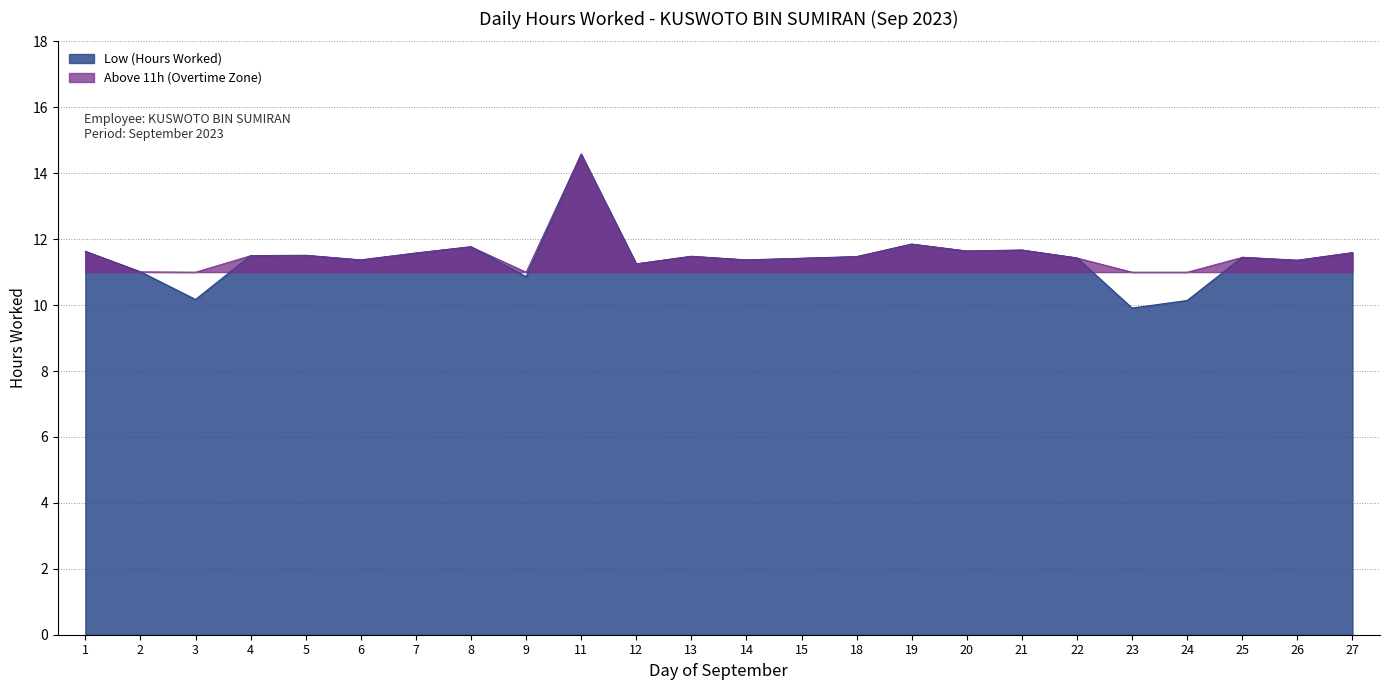

Which category has the lowest value across all series?

23